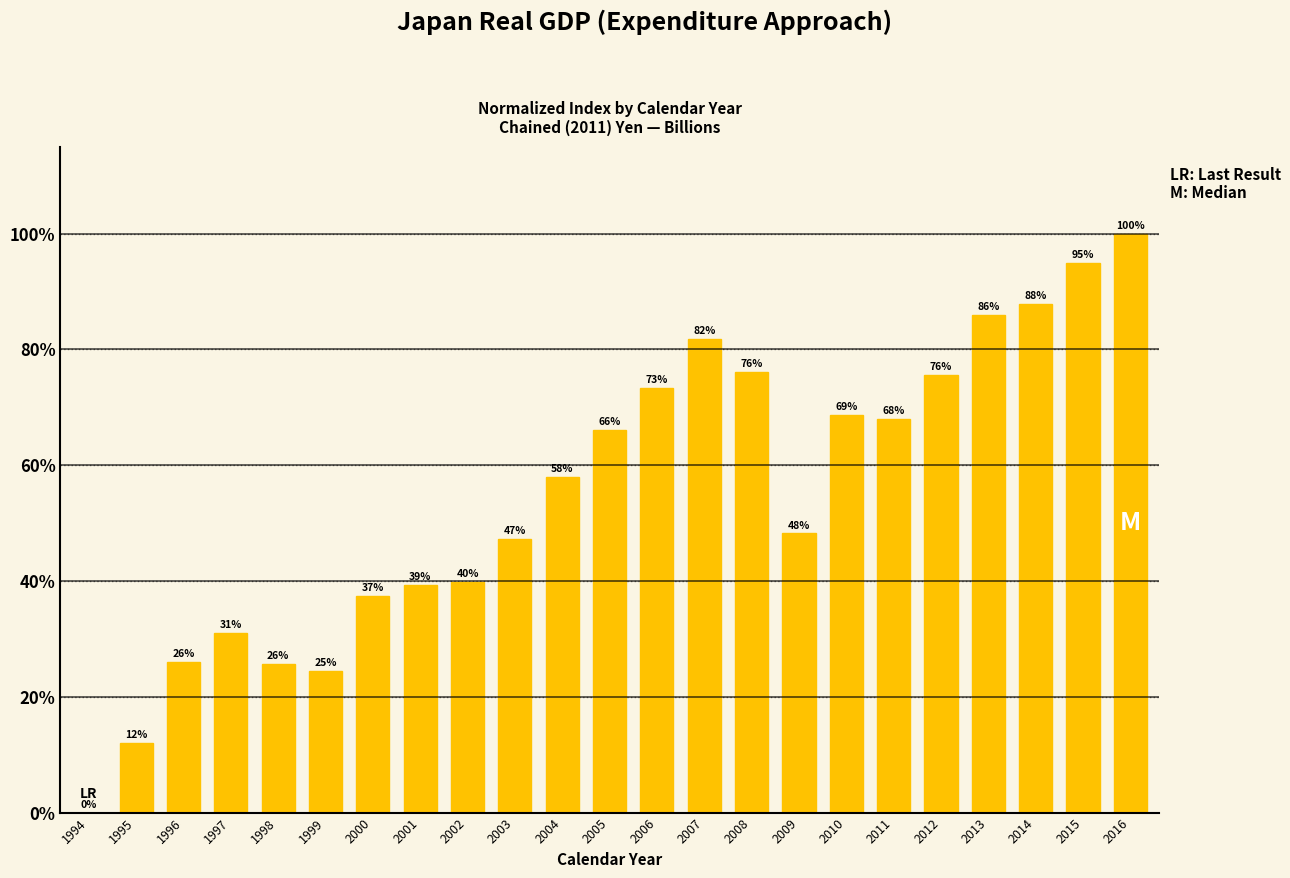

What value does the data have at 2003?

47.2